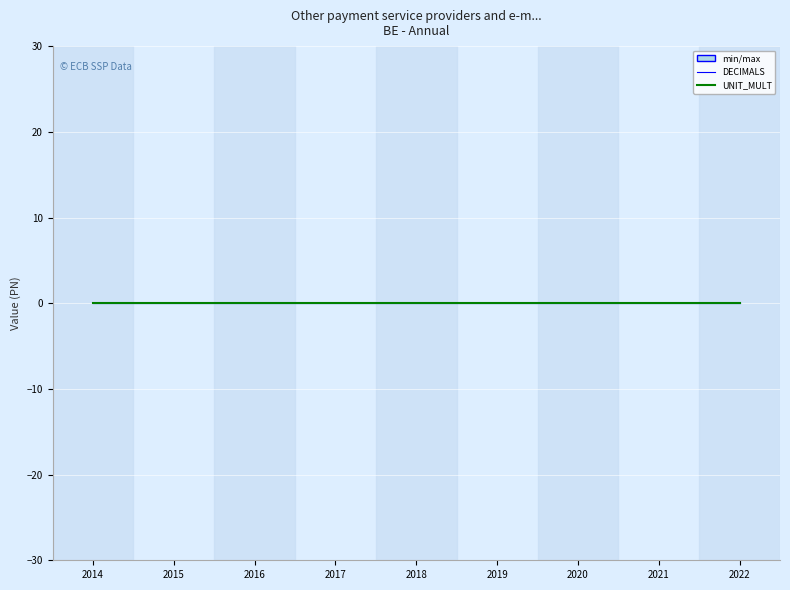

What is the difference between the maximum and minimum values in the TIME_PERIOD series?

8